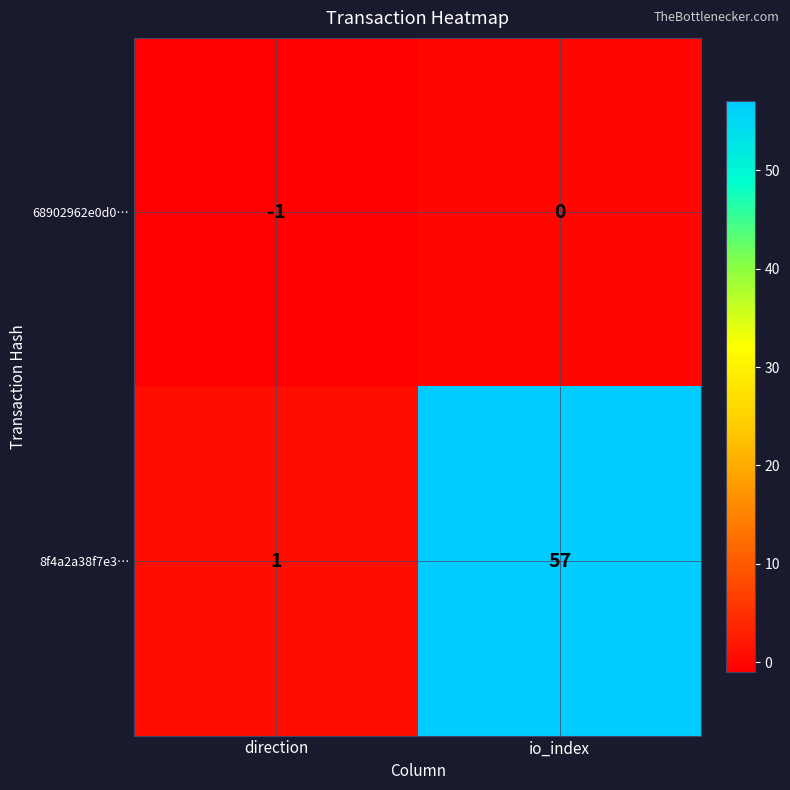

How many data points does each series have?

2